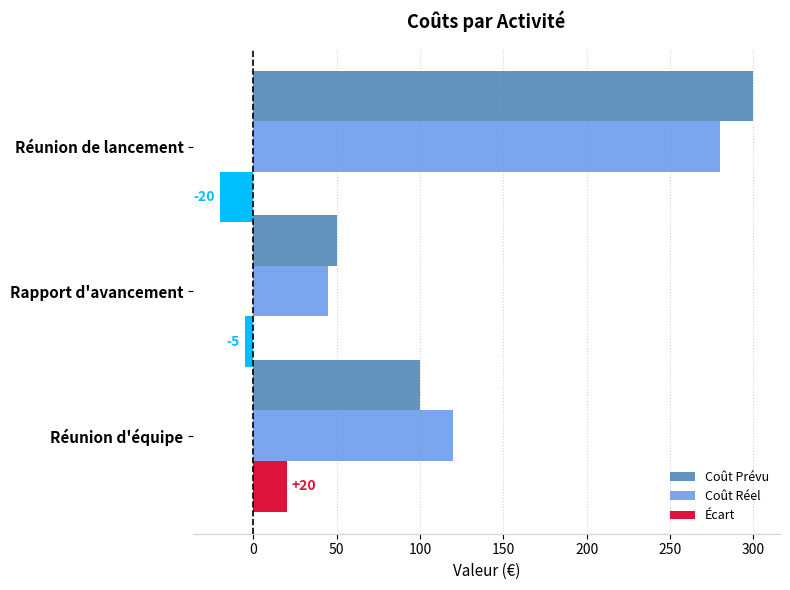

What is the difference between the maximum and minimum values in the Coût Réel series?

235